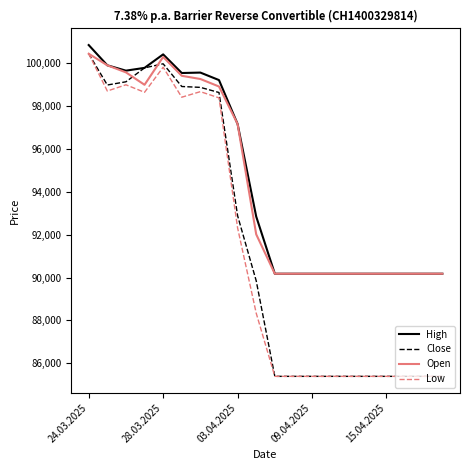

What is the highest value of the Close series?

100450